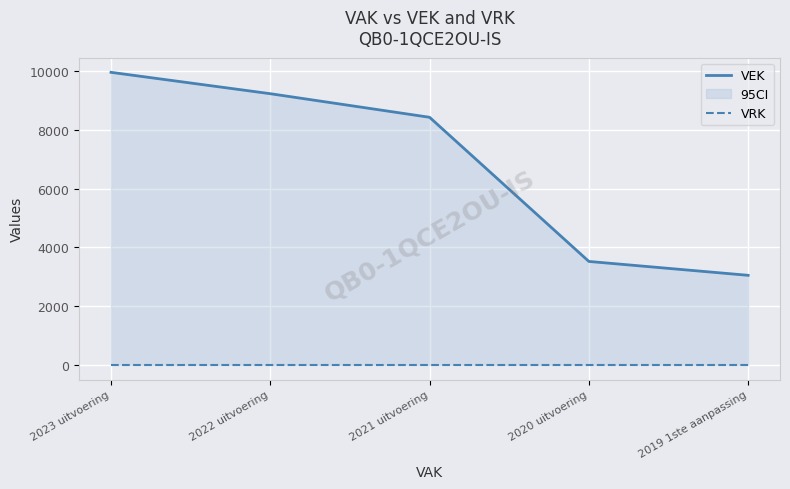

Reading right to left, list all the values displayed in this chart.

VEK: 2019 1ste aanpassing=3049	2020 uitvoering=3521	2021 uitvoering=8422	2022 uitvoering=9224	2023 uitvoering=9951
VRK: 2019 1ste aanpassing=0	2020 uitvoering=0	2021 uitvoering=0	2022 uitvoering=0	2023 uitvoering=0